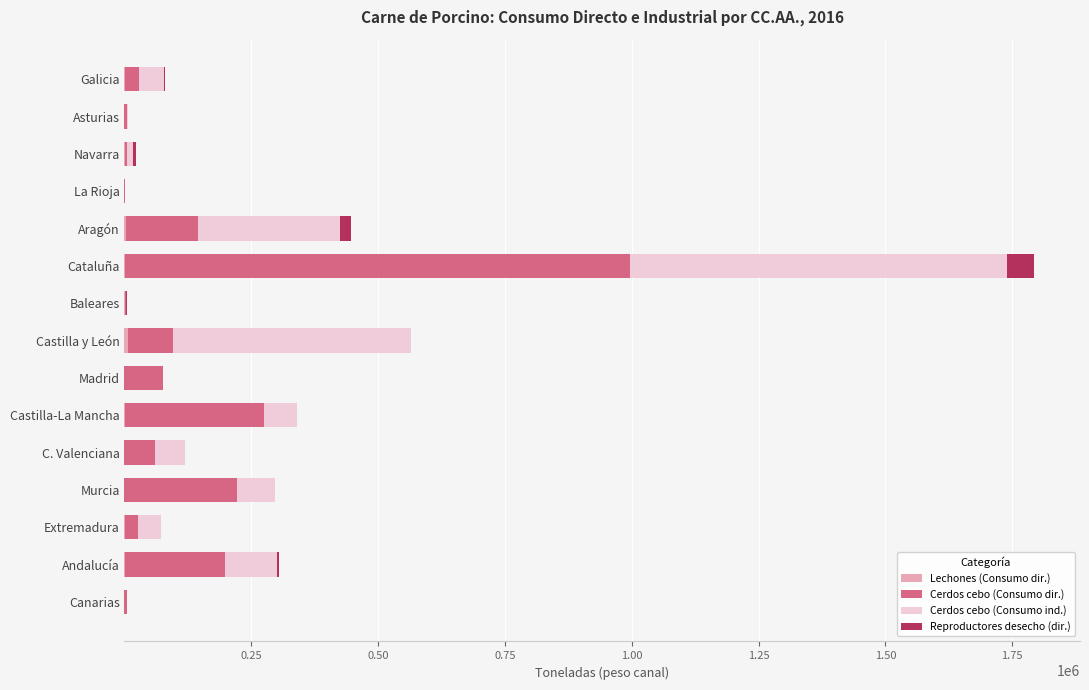

At which category is the sum across all series the highest?

Cataluña